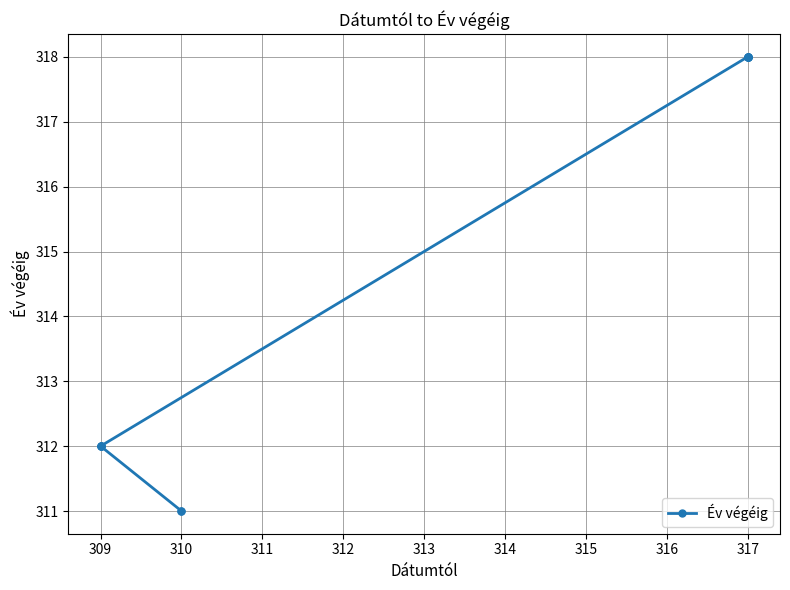

What is the greatest value displayed?

318